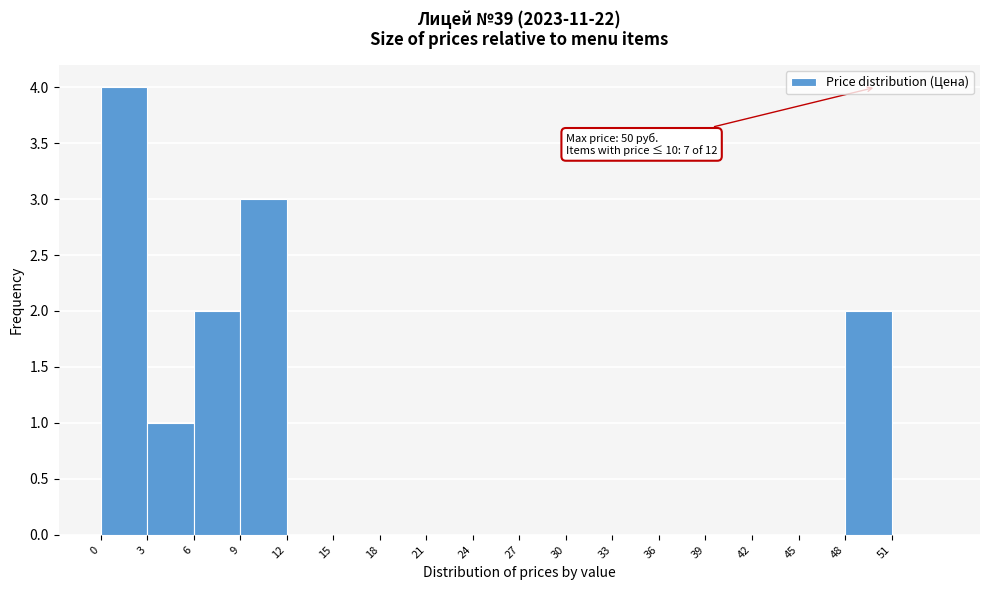

Which range on the x-axis has the tallest bar?

0 to 3